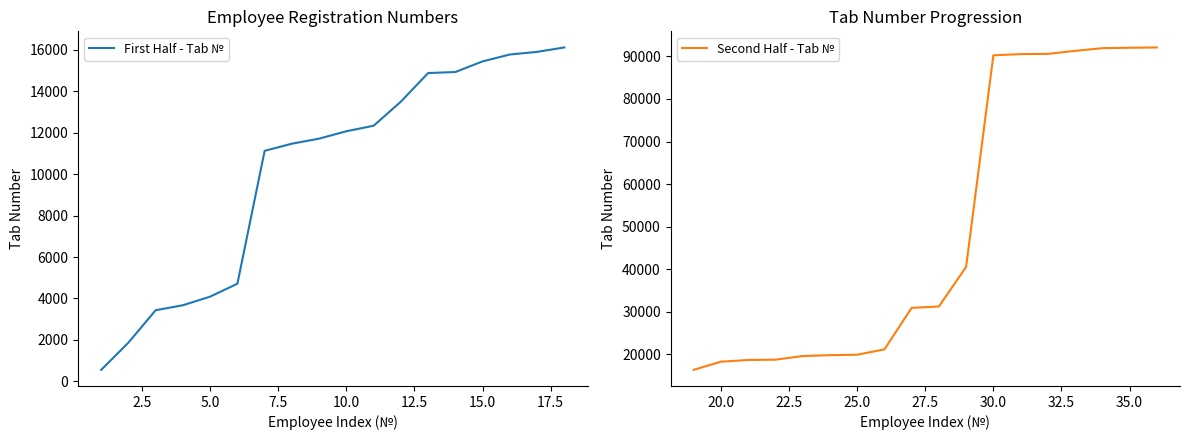

True or false: First Half - Tab № and Second Half - Tab № intersect in this chart.

False